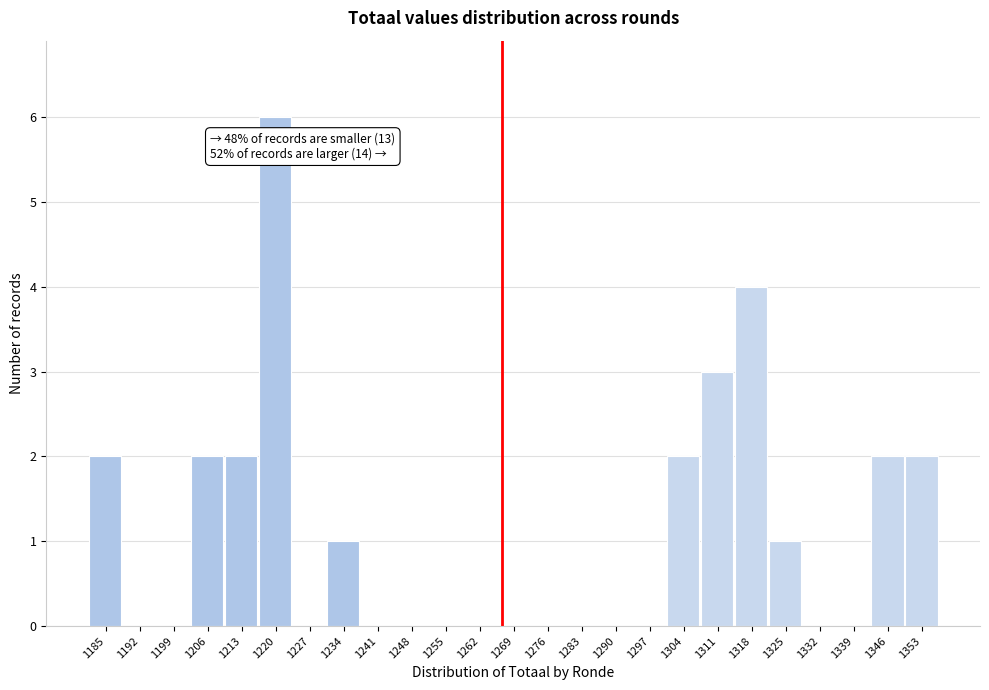

Reading left to right, what are all the values shown in this chart?

1185=2	1192=0	1199=0	1206=2	1213=2	1220=6	1227=0	1234=1	1241=0	1248=0	1255=0	1262=0	1269=0	1276=0	1283=0	1290=0	1297=0	1304=2	1311=3	1318=4	1325=1	1332=0	1339=0	1346=2	1353=2